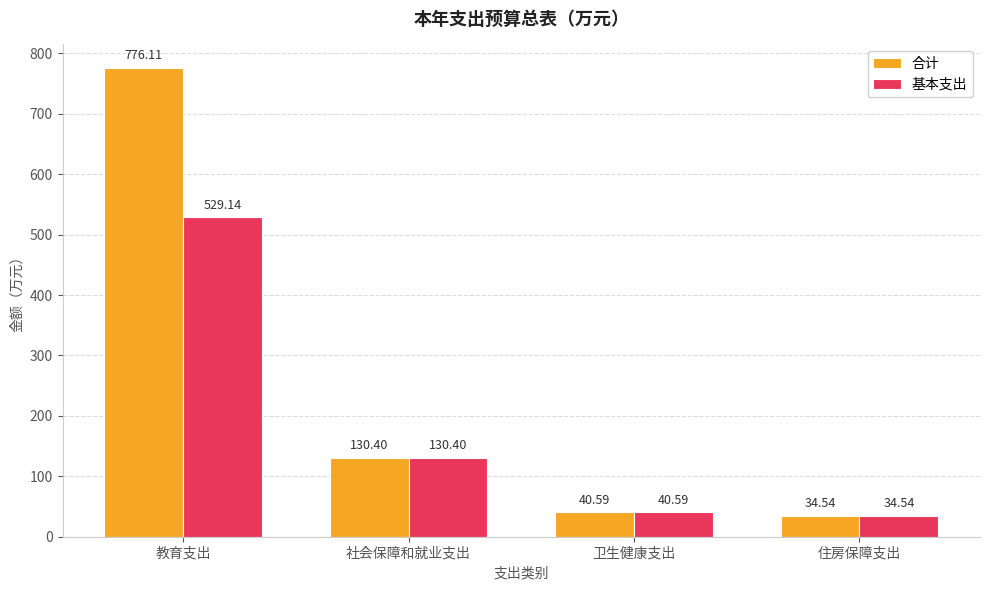

What are all the series names shown in the legend?

合计, 基本支出